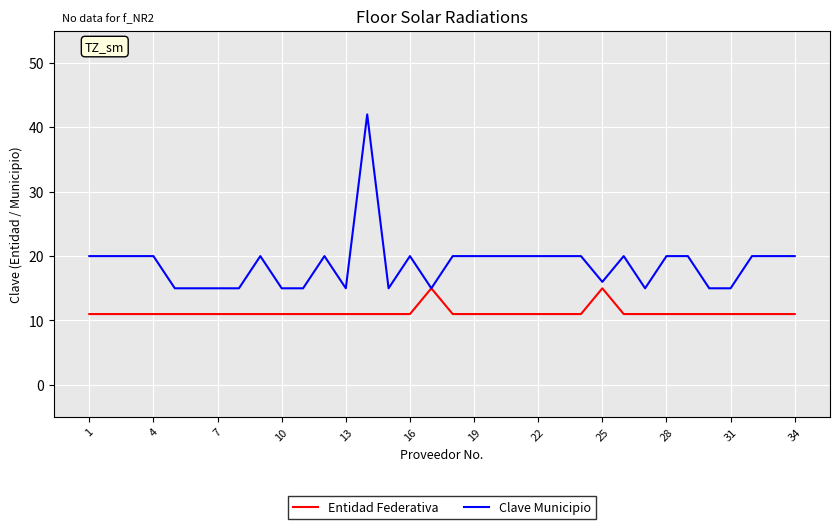

What is the smallest value displayed?

11